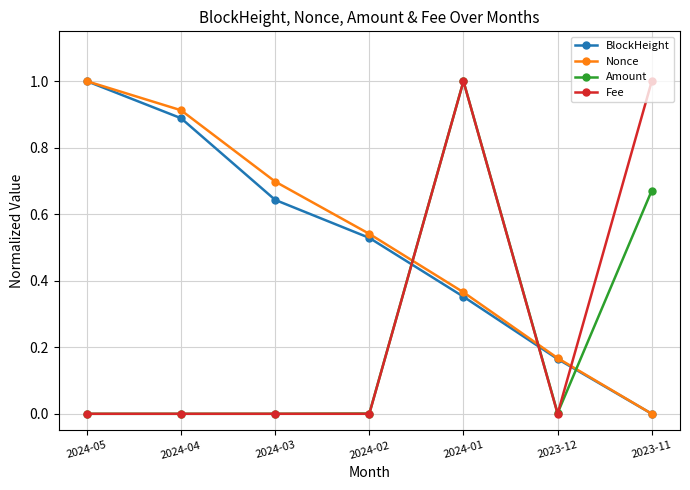

Which series ends up on top after the final intersection of Nonce and Amount?

Amount